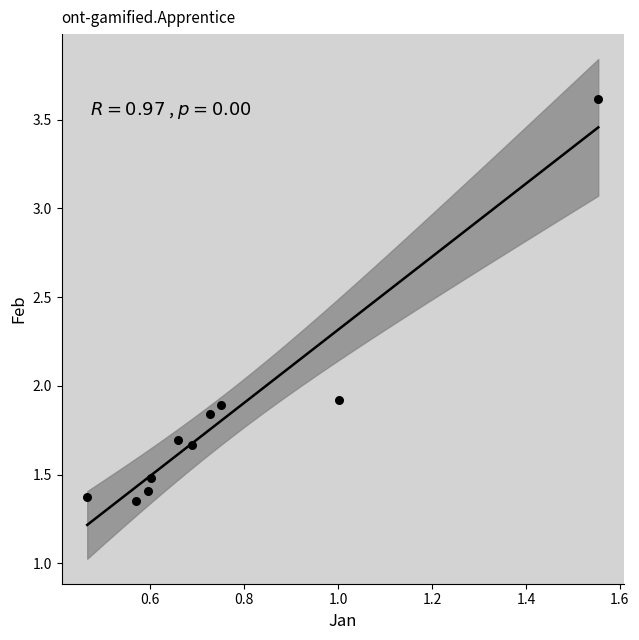

What is the range of Y values (max minus min)?

2.3